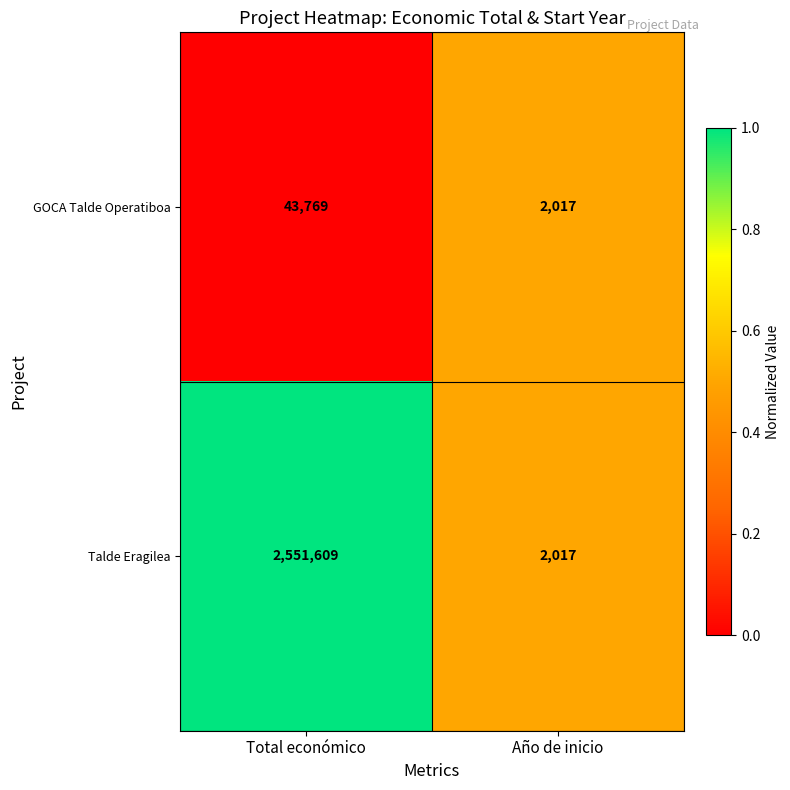

Is it true that Talde Eragilea equals 2017 at Año de inicio?

True